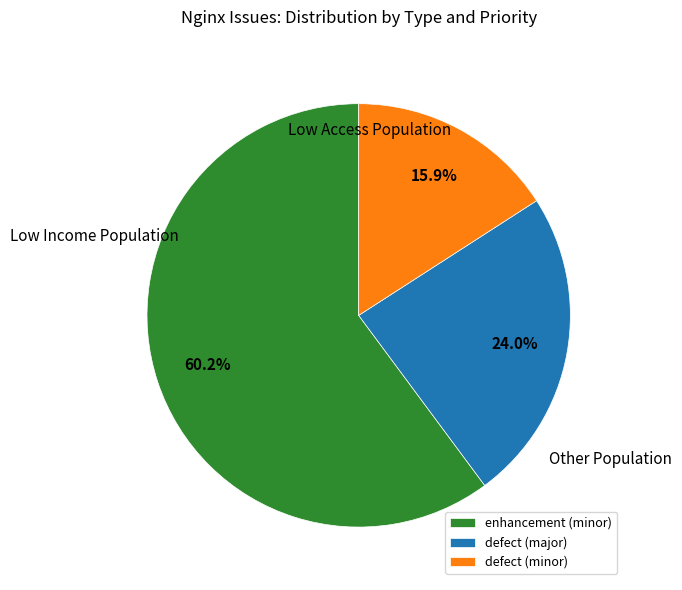

Which category has the smallest portion of the pie?

defect (minor)